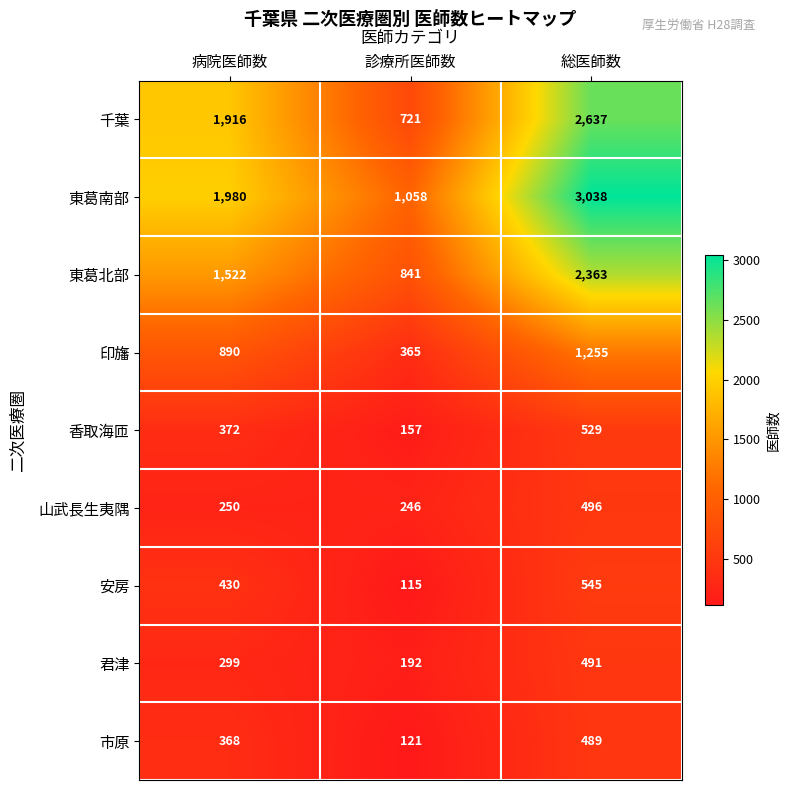

What is the spread (max minus min) of values at 病院医師数?

1730